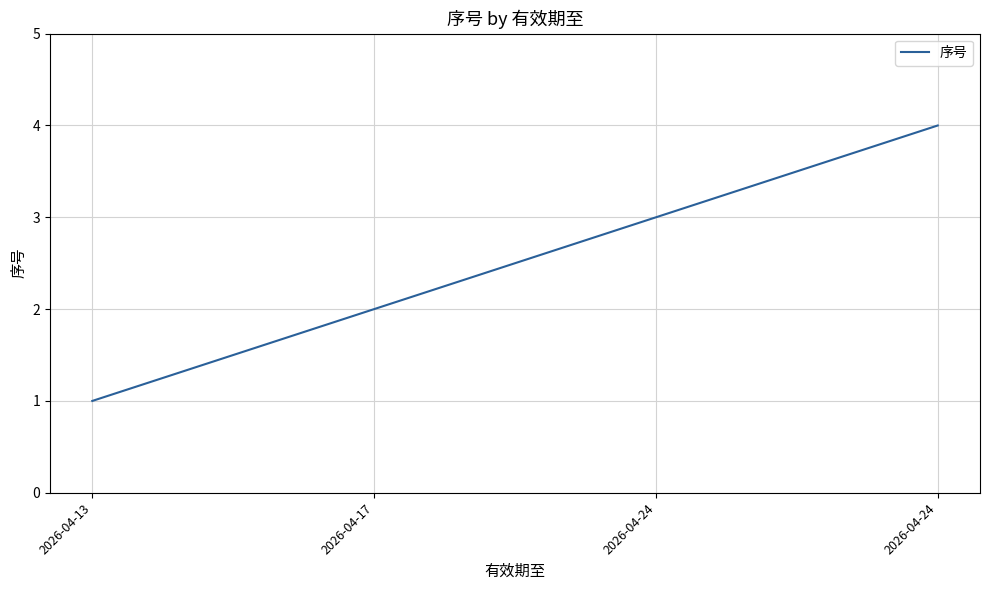

Rank the categories by value from lowest to highest.

2026-04-13, 2026-04-17, 2026-04-24, 2026-04-24